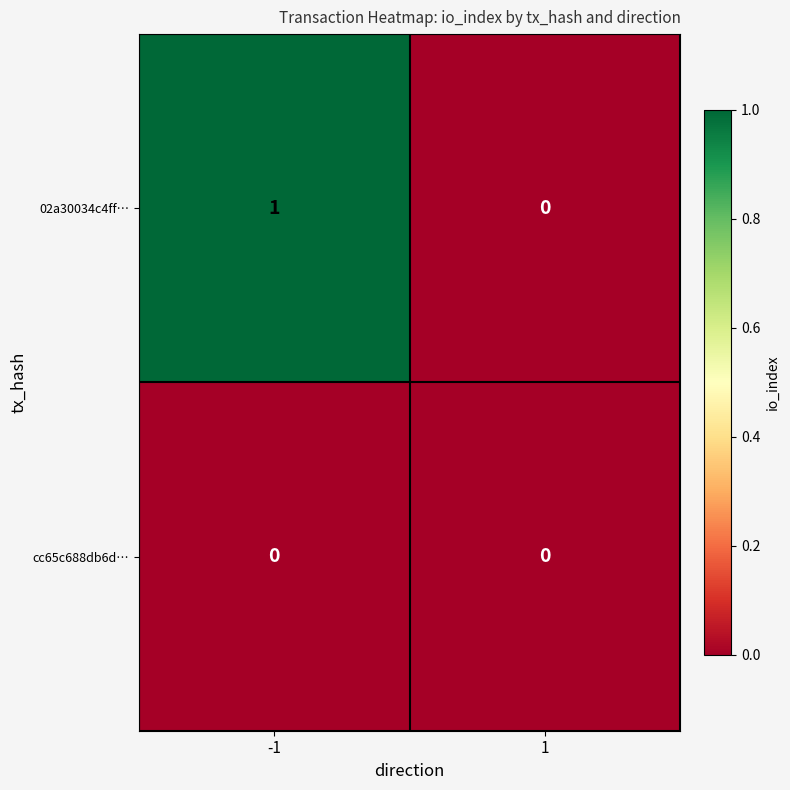

Rank the categories by 02a30034c4ff… value from highest to lowest.

-1, 1